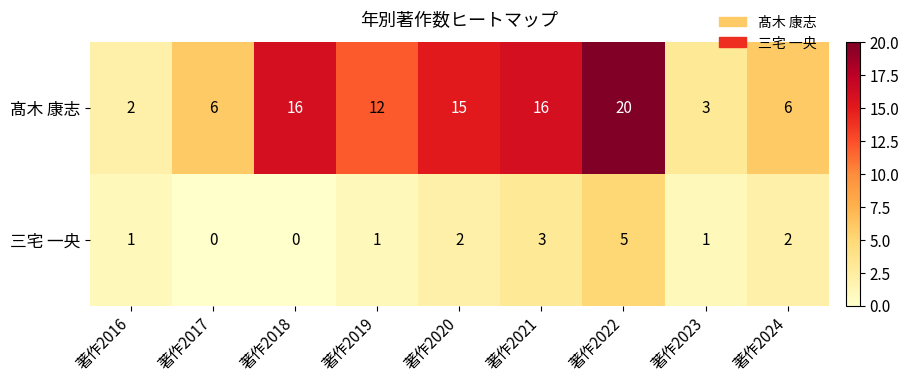

What is the difference between the highest and lowest values at 著作2017?

6